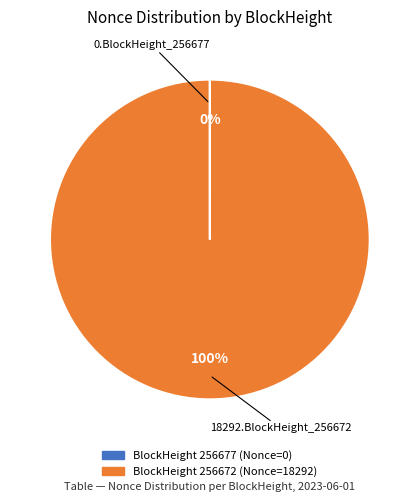

Does any single category account for the majority?

Yes